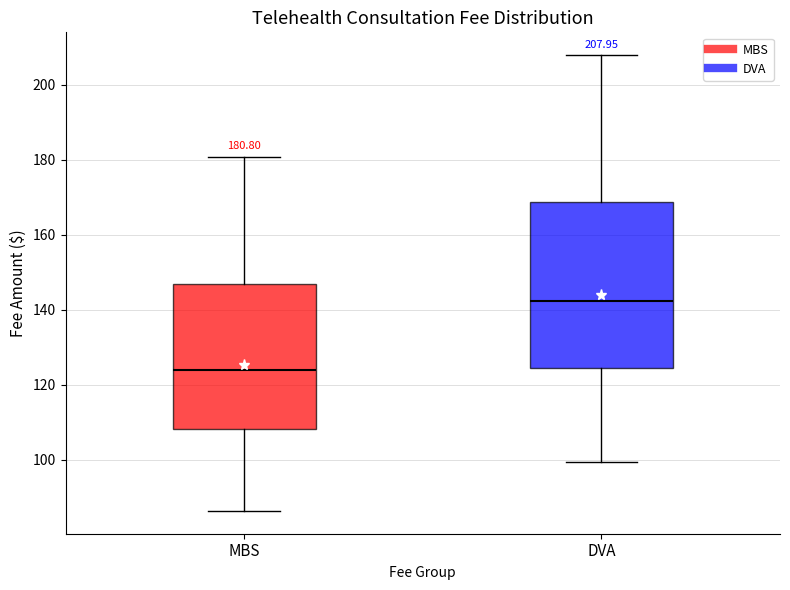

Which box's median line is the highest?

DVA